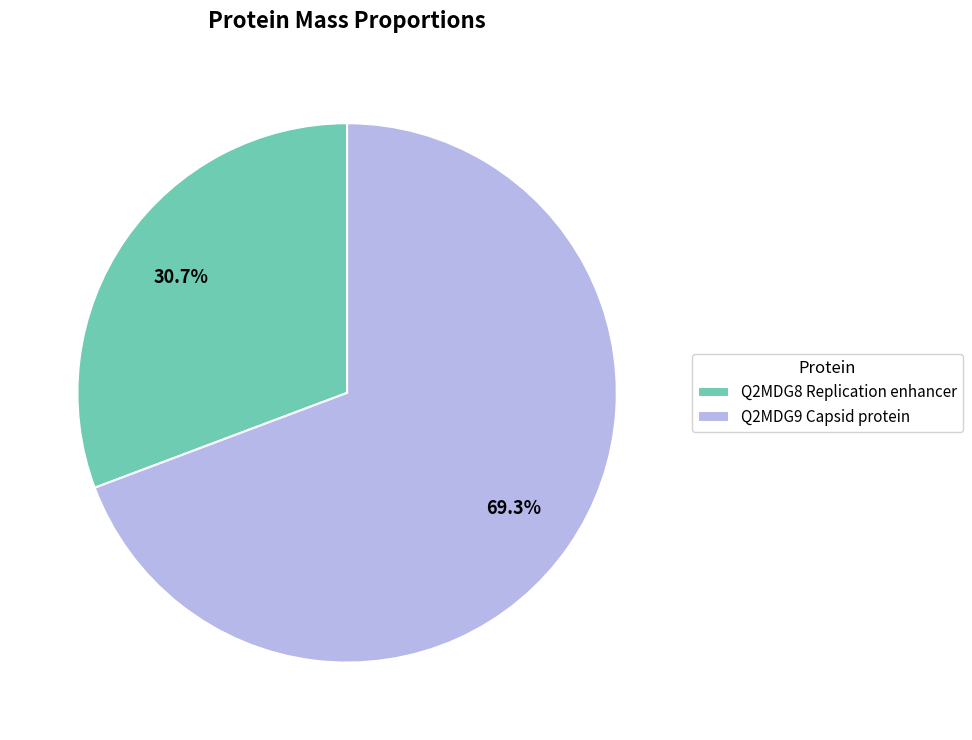

Is it true that Q2MDG9 Capsid protein is 64% of the pie?

False